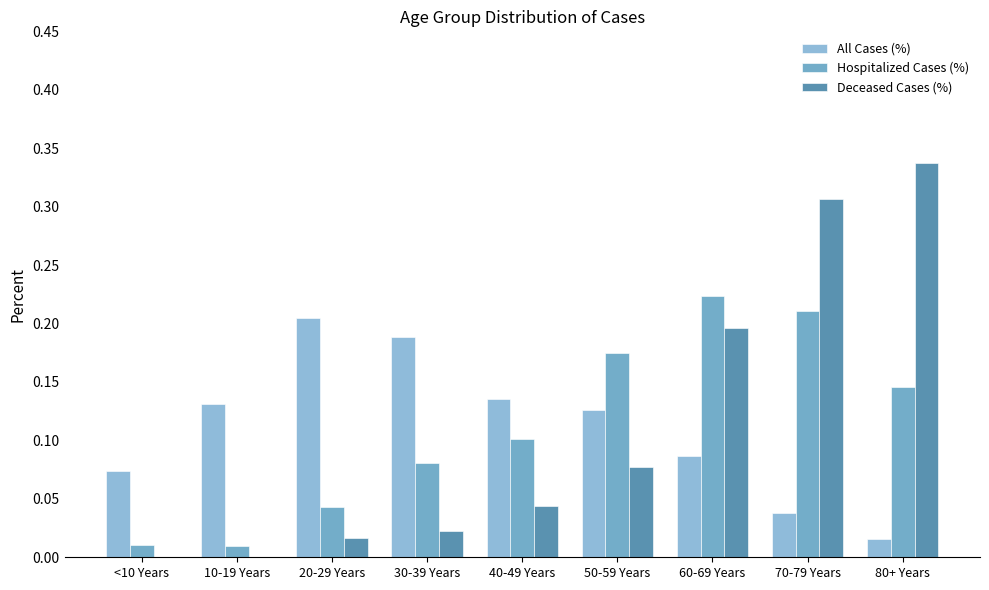

The Hospitalized Cases (%) series shows 0.0 at <10 Years. True or false?

True